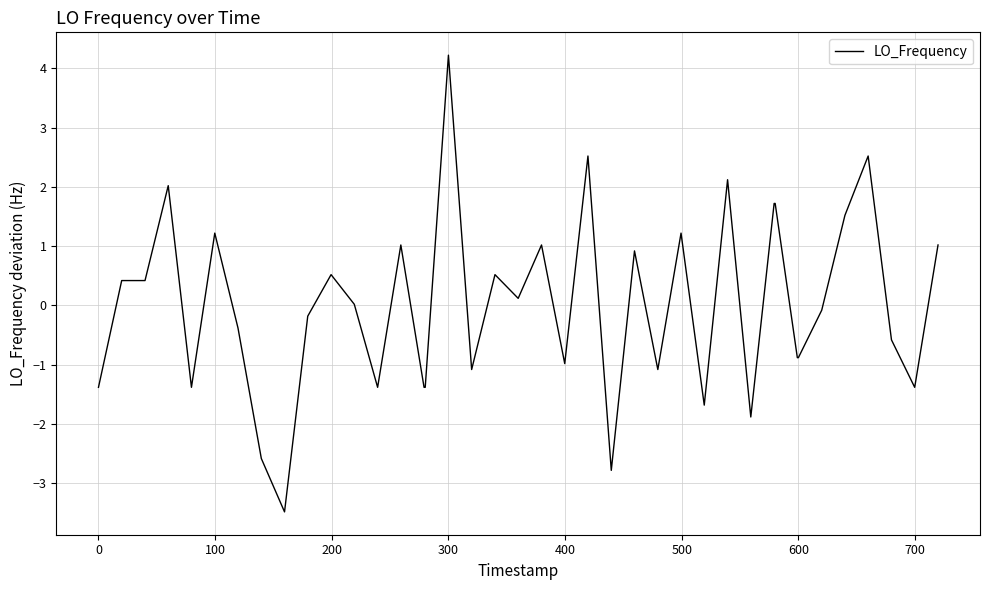

What is the difference between the maximum and minimum values?

7.7